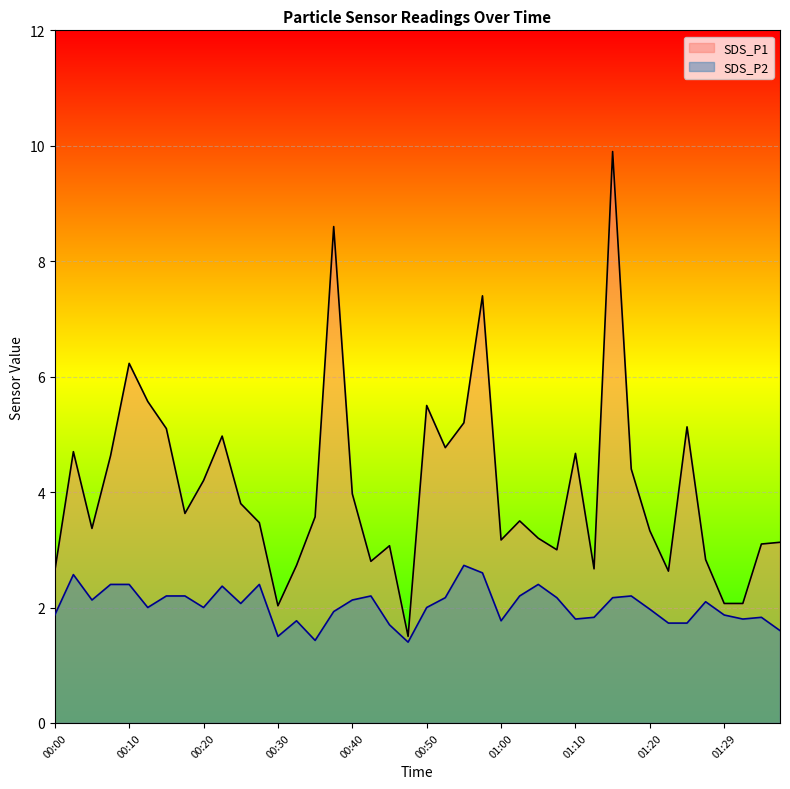

What is the spread (max minus min) of values at 00:33?

1.0